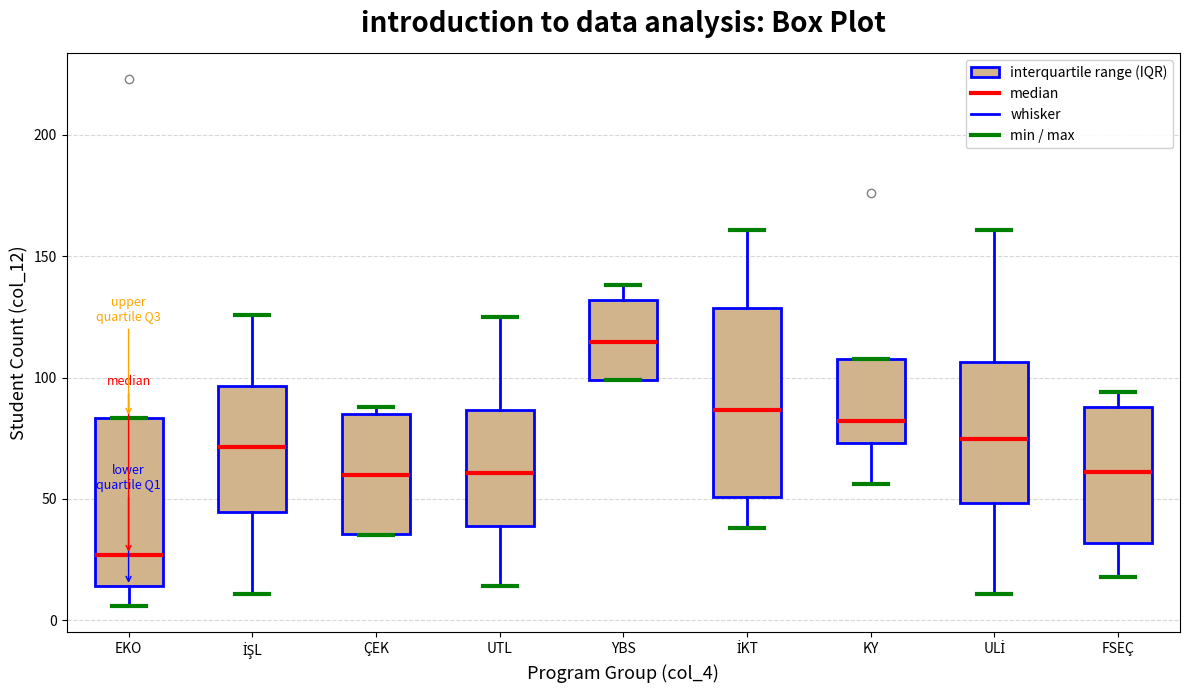

Reading left to right, transcribe this box plot: for each box, give where its median line is, the range the box spans, and where its two whiskers end, as read against the y-axis. The values are not printed on the chart, so give them approximately, as read against the axis.

EKO: median 25, box 15 to 85, whiskers 5 to 85
İŞL: median 70, box 45 to 95, whiskers 10 to 125
ÇEK: median 60, box 35 to 85, whiskers 35 to 90
UTL: median 60, box 40 to 85, whiskers 15 to 125
YBS: median 115, box 100 to 130, whiskers 100 to 140
İKT: median 85, box 50 to 130, whiskers 40 to 160
KY: median 80, box 75 to 110, whiskers 55 to 110
ULİ: median 75, box 50 to 105, whiskers 10 to 160
FSEÇ: median 60, box 30 to 90, whiskers 20 to 95